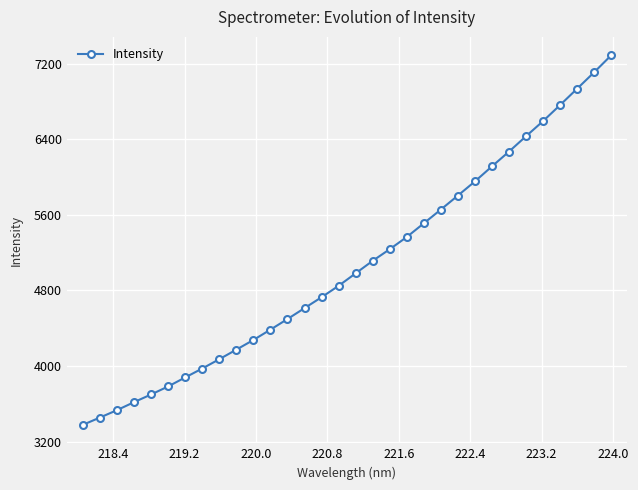

Reading right to left, what are all the values shown in this chart?

7286.4	7107.0	6933.3	6760.6	6590.7	6430.8	6268.2	6112.0	5953.0	5803.4	5655.3	5509.8	5364.9	5235.9	5113.0	4980.7	4848.6	4727.8	4612.5	4497.0	4384.9	4275.4	4173.2	4071.9	3973.5	3879.1	3783.7	3698.8	3617.5	3532.8	3454.7	3377.6